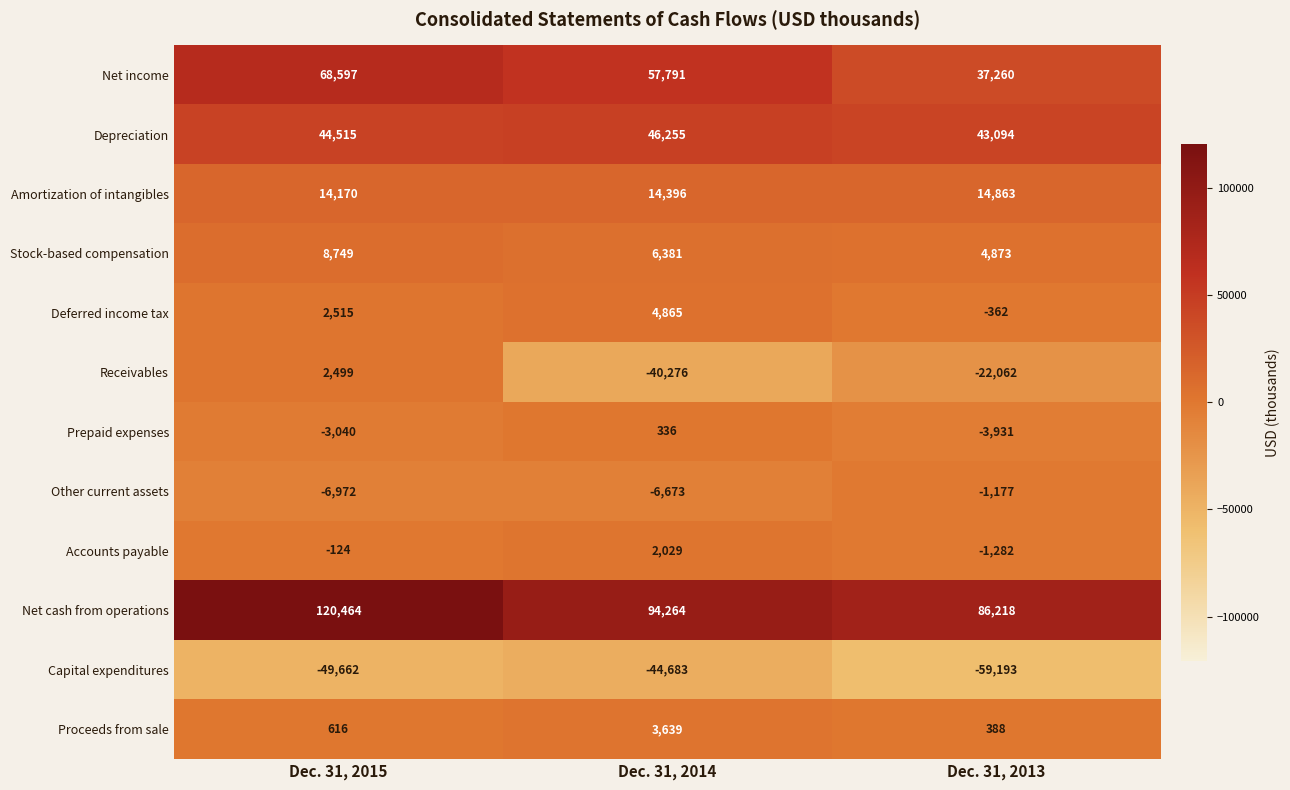

How many values in the Prepaid expenses series exceed -3040?

1